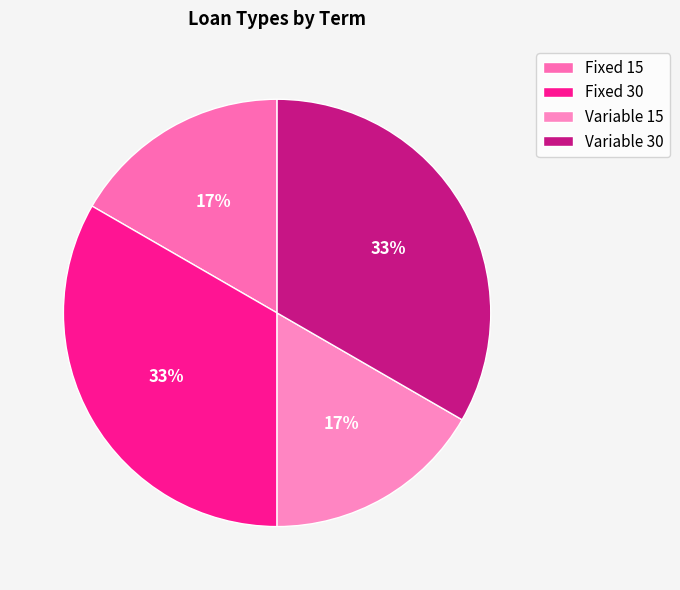

Between Variable 30 and Variable 15, which is larger?

Variable 30